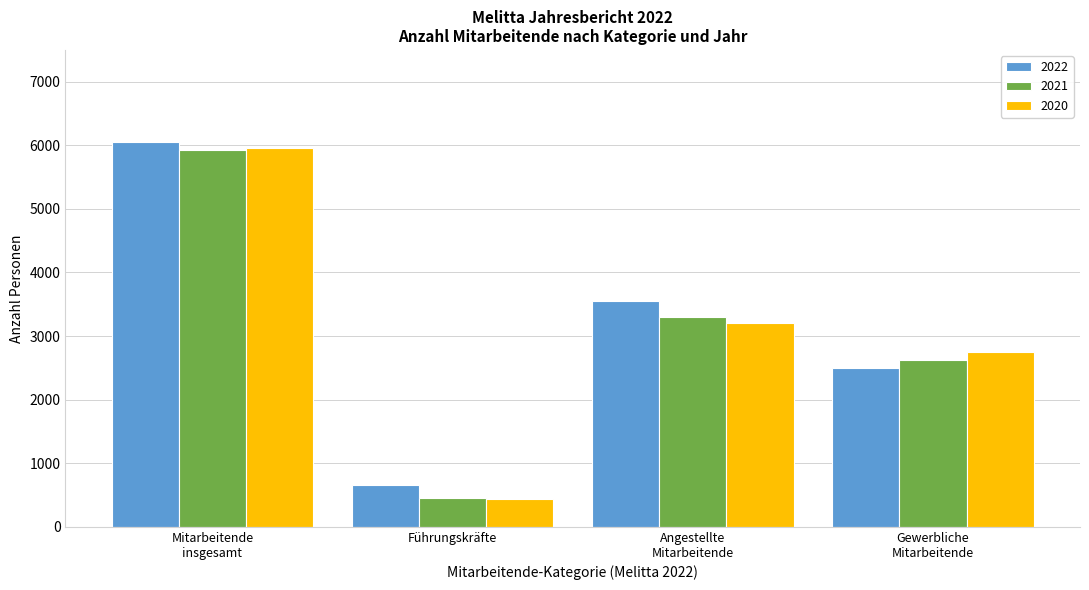

Reading left to right, transcribe all the data shown in this chart.

2022: 6045	665	3544	2501
2021: 5923	461	3296	2627
2020: 5958	444	3203	2755